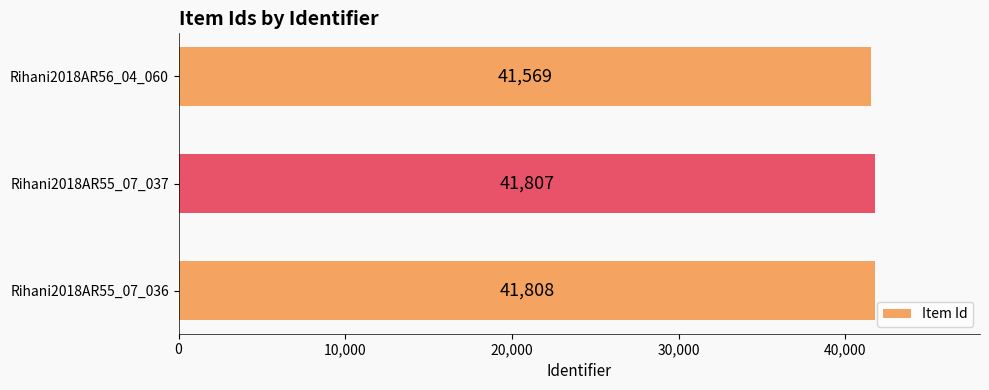

What is the maximum value shown in the chart?

41808